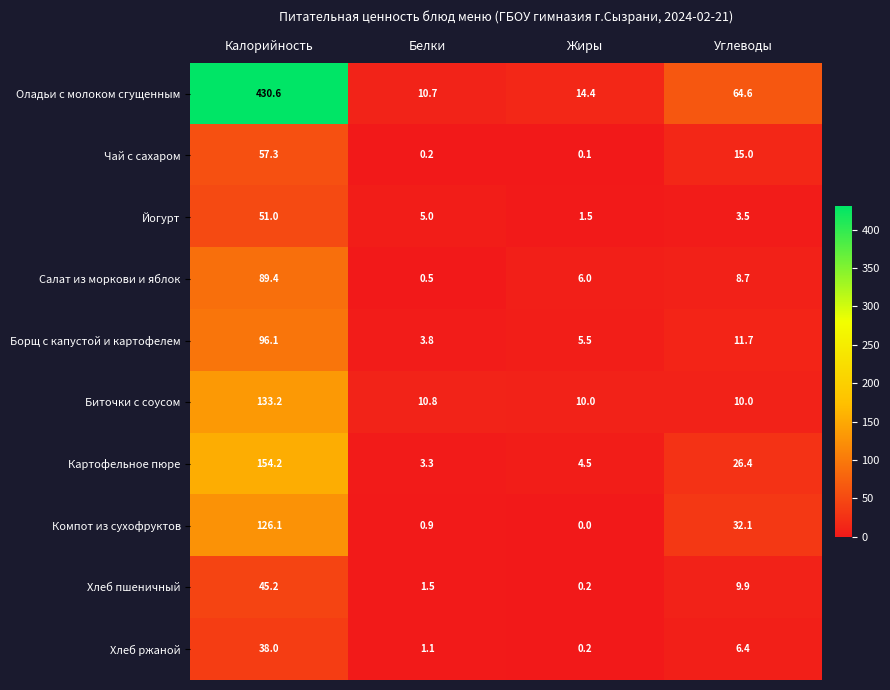

The value of Картофельное пюре at Углеводы is 7.2. True or false?

False